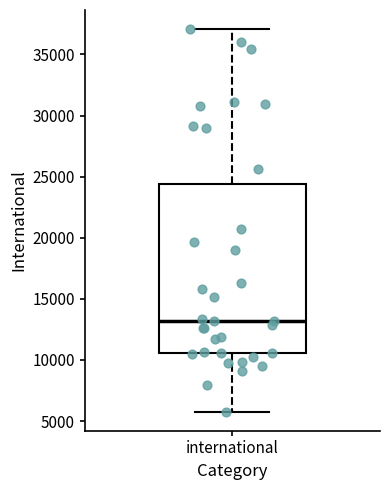

Read this box plot against the y-axis: the position of the median line, the range covered by the box, and the ends of both whiskers. The values are not printed on the chart, so give them approximately, as read against the axis.

median 13000, box 10500 to 24500, whiskers 6000 to 37000